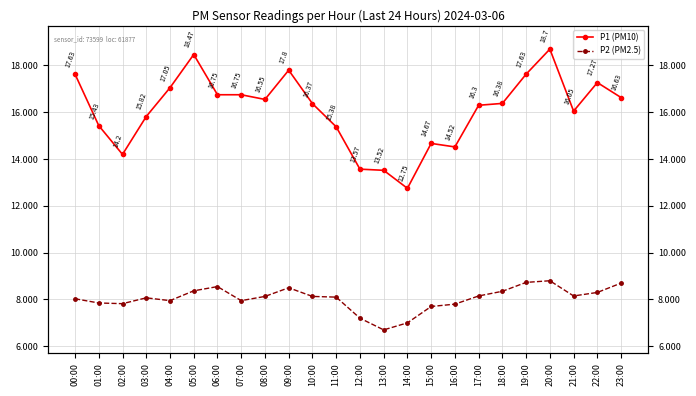

What position from the right is 03:00?

21